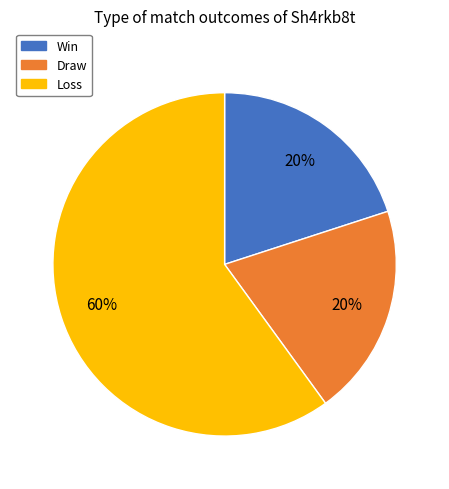

What percentage is the Loss slice, to the nearest percent?

60%